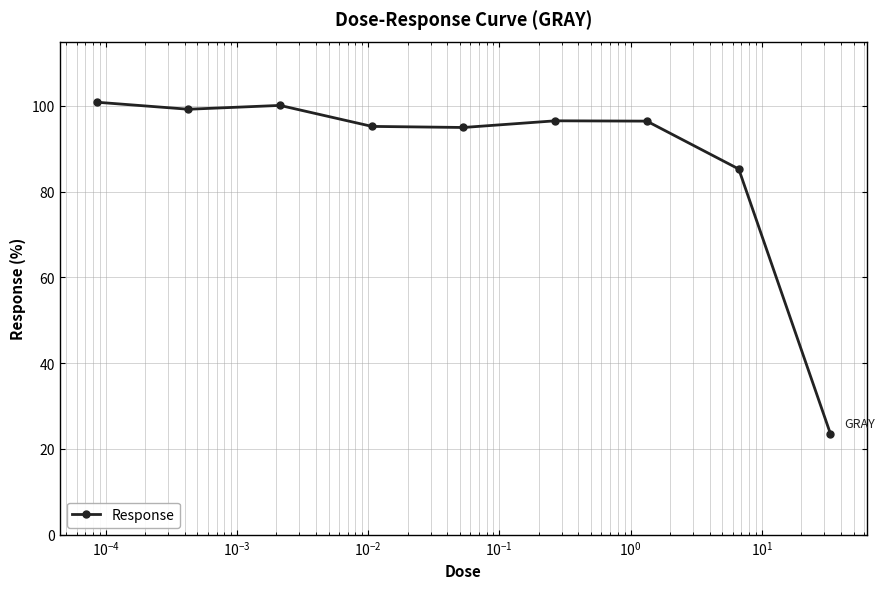

What is the value of the 8th point from the left?

85.3